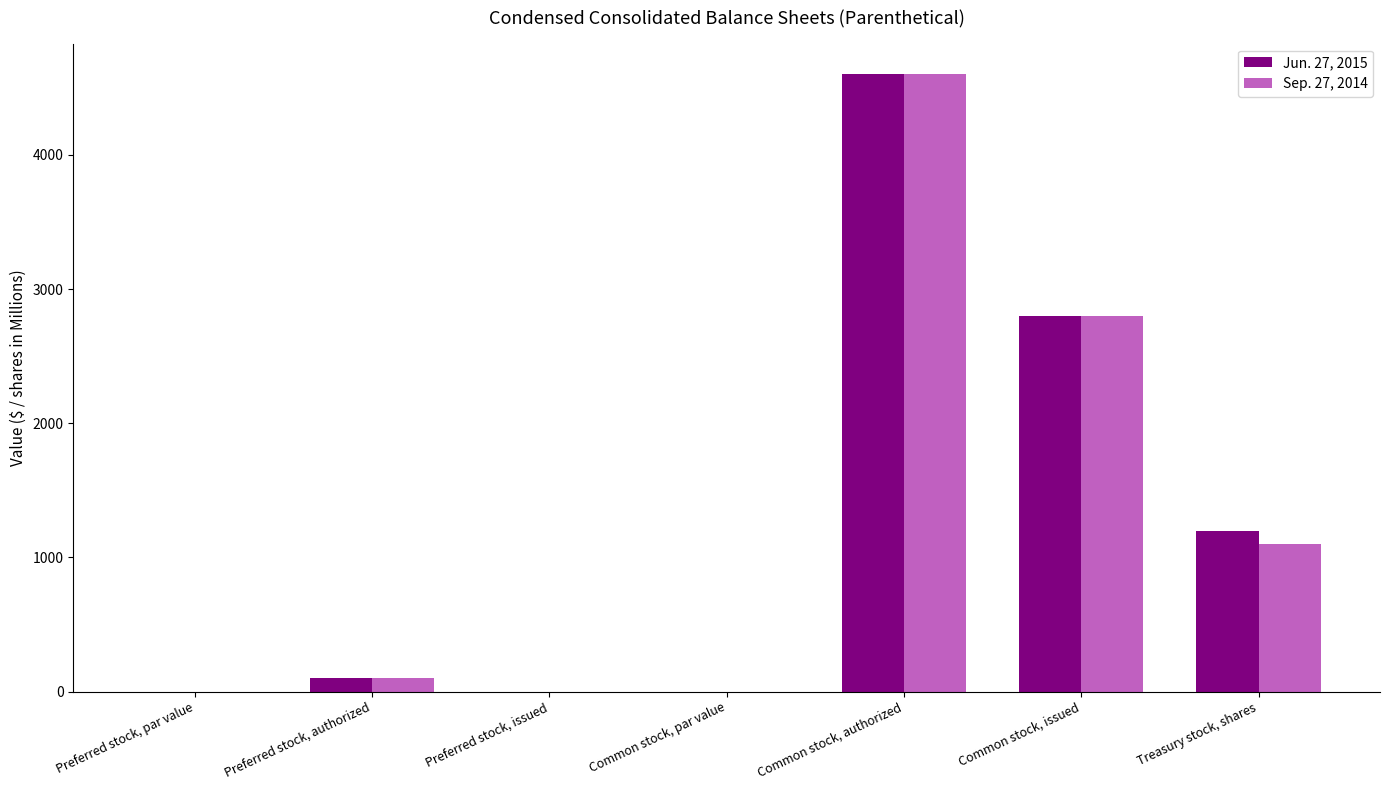

At which category does the chart reach its peak across all series?

Common stock, authorized